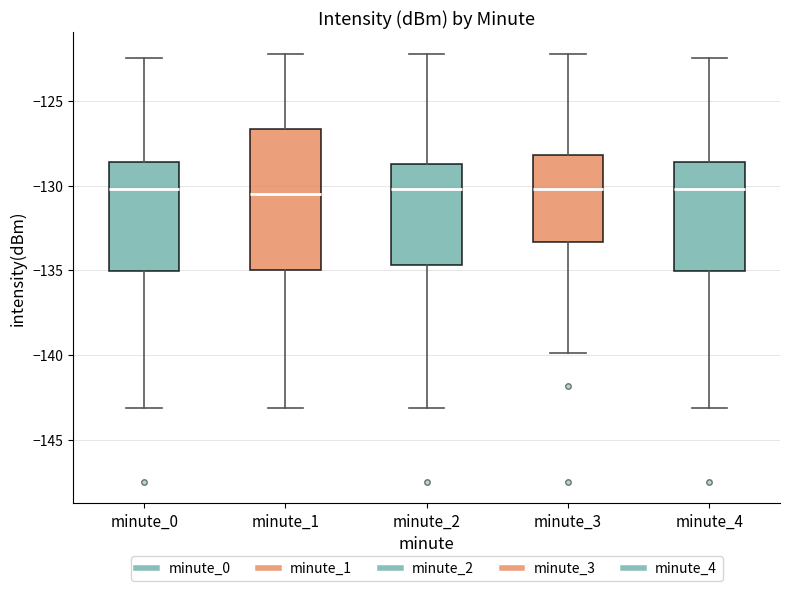

Where is the lower edge of the box for minute_4 on the y-axis? The values are not printed on the chart, so give them approximately, as read against the axis.

-135.0